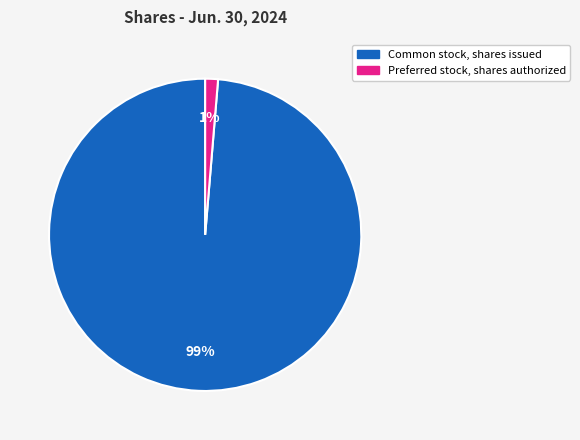

How many segments does this pie chart have?

2